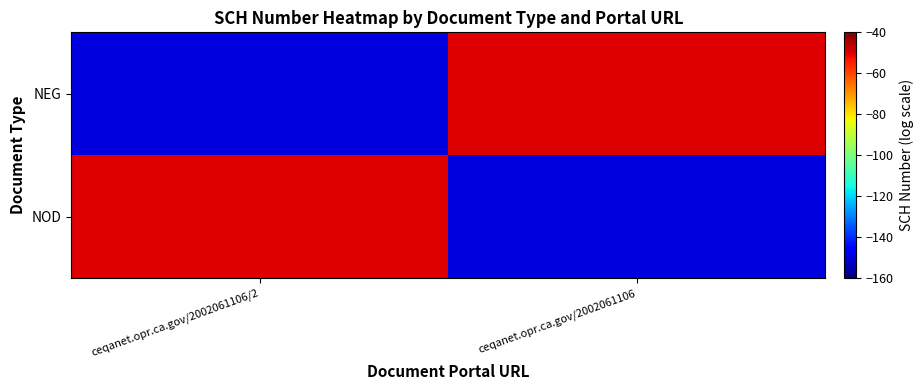

Reading right to left, list all the values displayed in this chart.

NOD: ceqanet.opr.ca.gov/2002061106=-150	ceqanet.opr.ca.gov/2002061106/2=-50
NEG: ceqanet.opr.ca.gov/2002061106=-50	ceqanet.opr.ca.gov/2002061106/2=-150